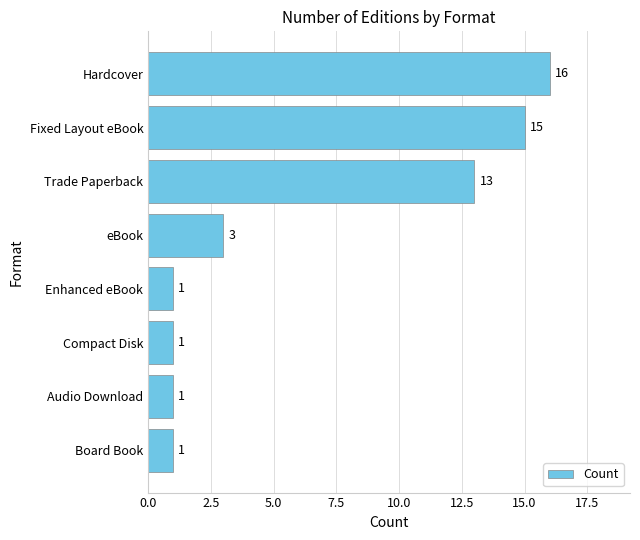

Is it true that the value at Trade Paperback is 13?

True